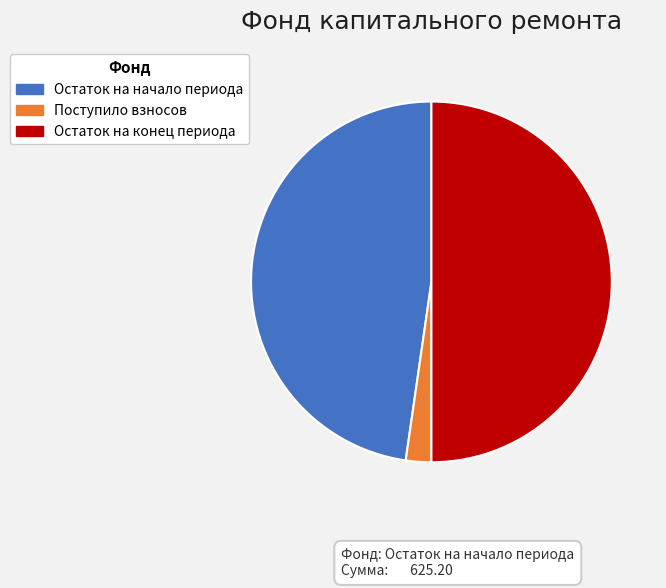

The Остаток на начало периода slice represents 62% of the pie. True or false?

False